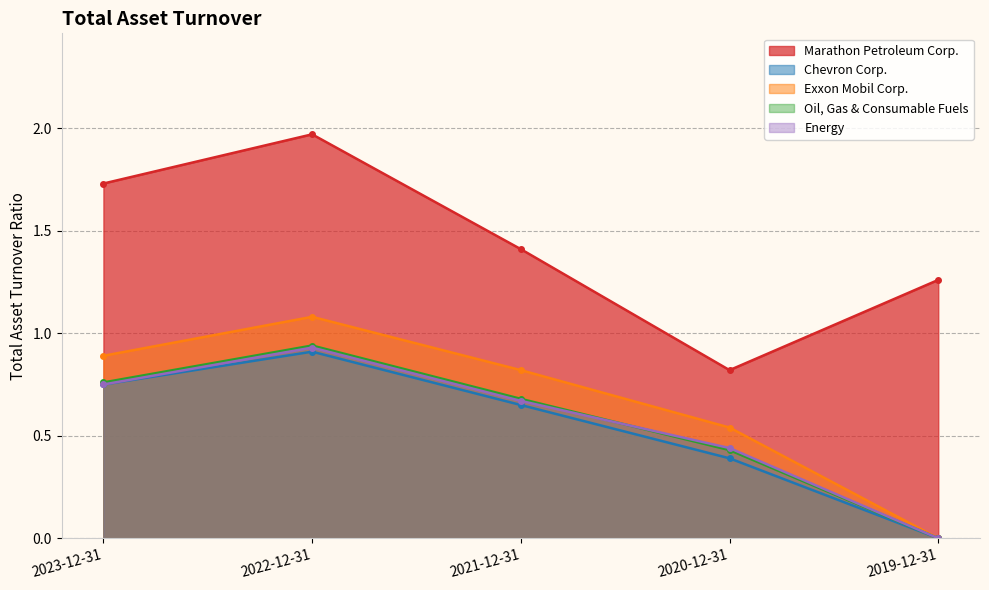

The value of Exxon Mobil Corp. at 2021-12-31 is 0.8. True or false?

True